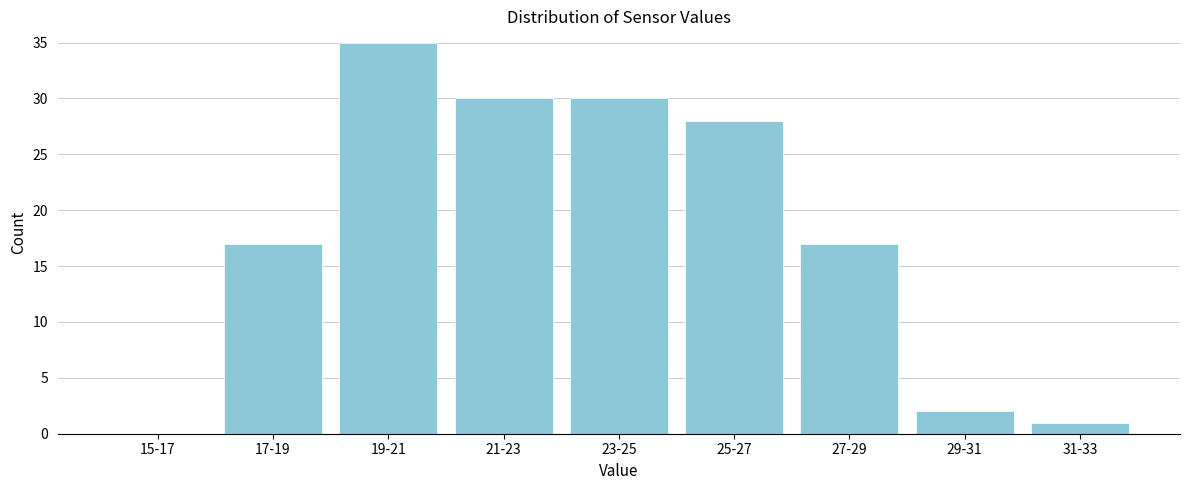

Reading right to left, list all the values displayed in this chart.

31-33=1	29-31=2	27-29=17	25-27=28	23-25=30	21-23=30	19-21=35	17-19=17	15-17=0